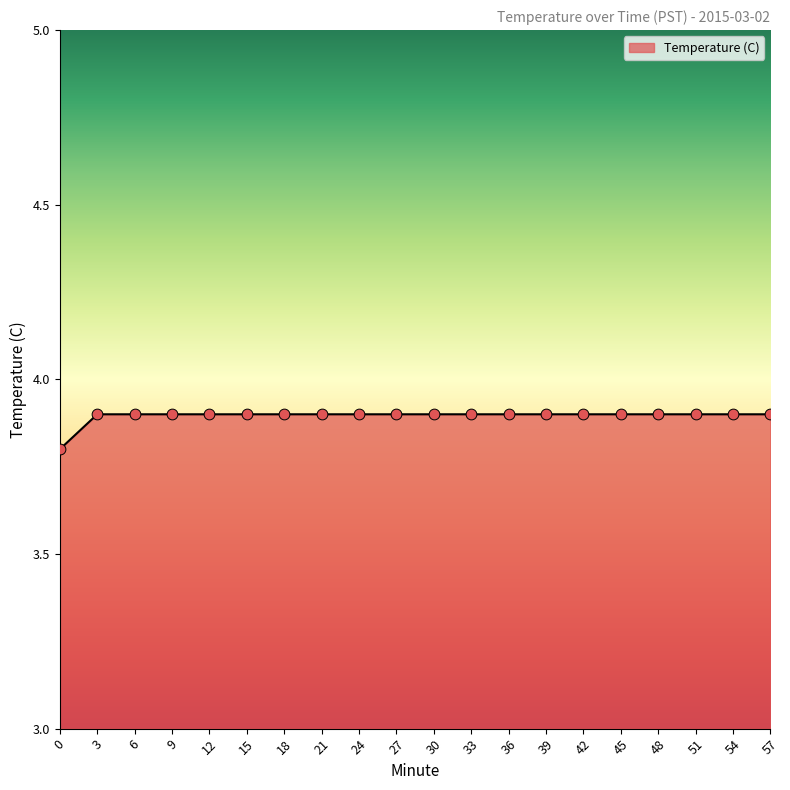

Which has a higher value, 6 or 0?

6